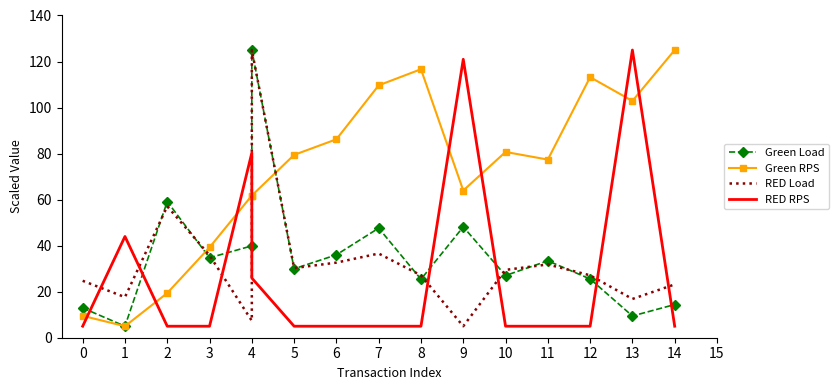

Reading left to right, transcribe all the data shown in this chart.

Green Load: 12.9	5.0	59.2	34.7	39.9	125.0	30.0	36.0	47.6	25.4	48.2	27.0	33.4	25.5	9.4	14.4
Green RPS: 9.5	5.0	19.4	39.2	61.8	61.8	79.4	86.2	109.7	116.7	64.0	80.7	77.4	113.2	102.9	125.0
RED Load: 24.7	17.6	57.1	35.8	7.4	125.0	30.3	32.6	36.6	27.1	5.0	29.5	31.8	27.1	16.8	23.2
RED RPS: 5.0	44.0	5.0	5.0	80.3	25.9	5.0	5.0	5.0	5.0	121.0	5.0	5.0	5.0	125.0	5.0